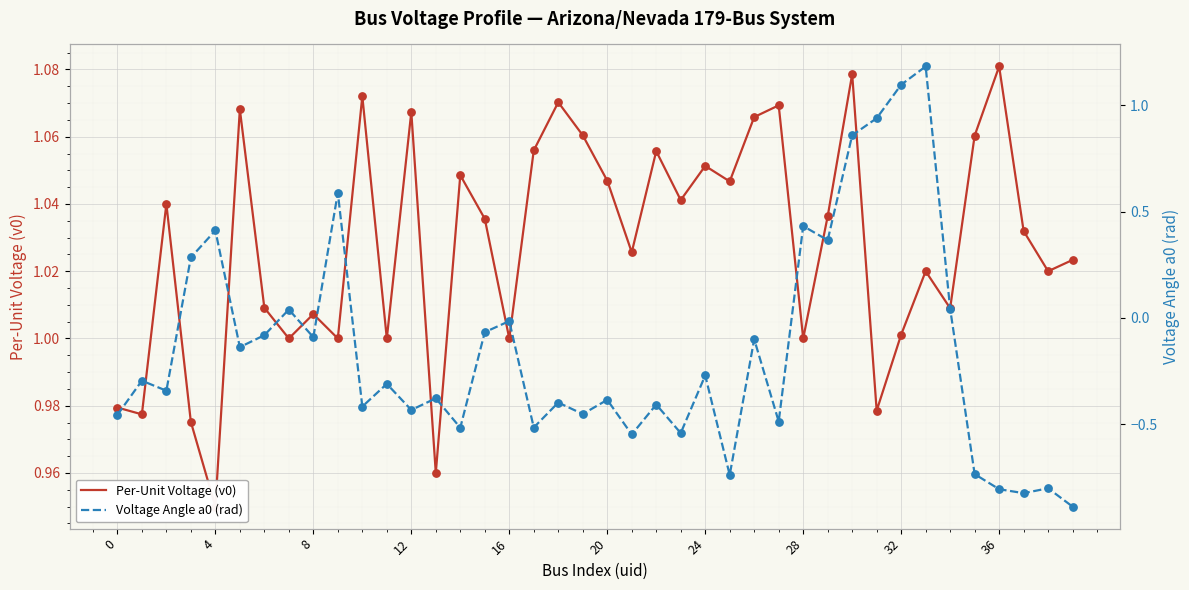

At which category is the sum across all series the highest?

33